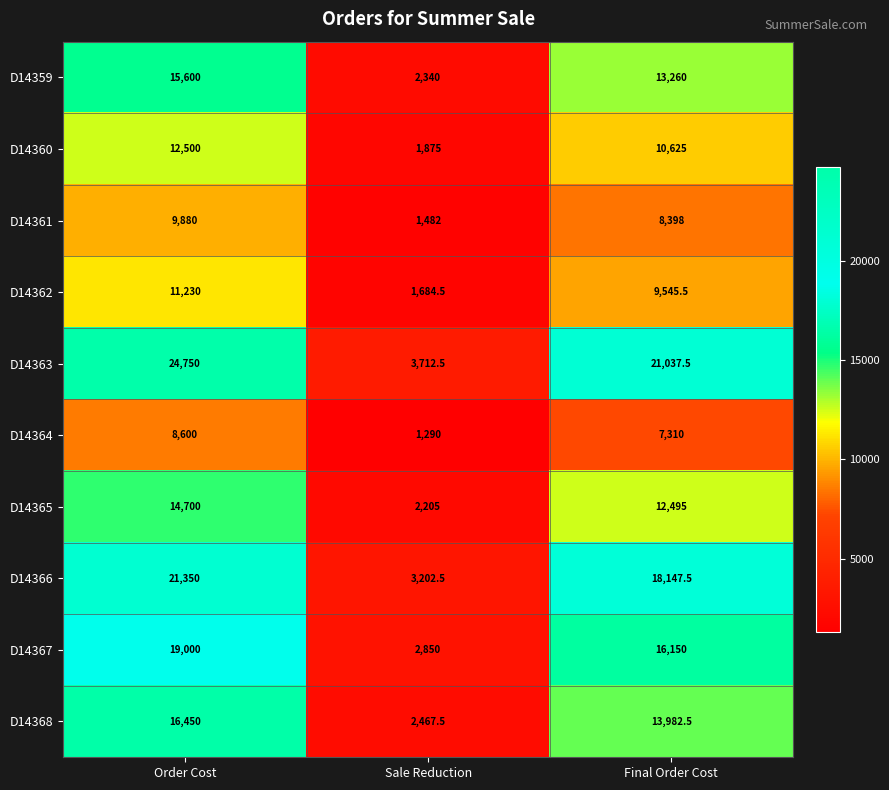

Is it true that D14359 equals 21959.2 at Final Order Cost?

False